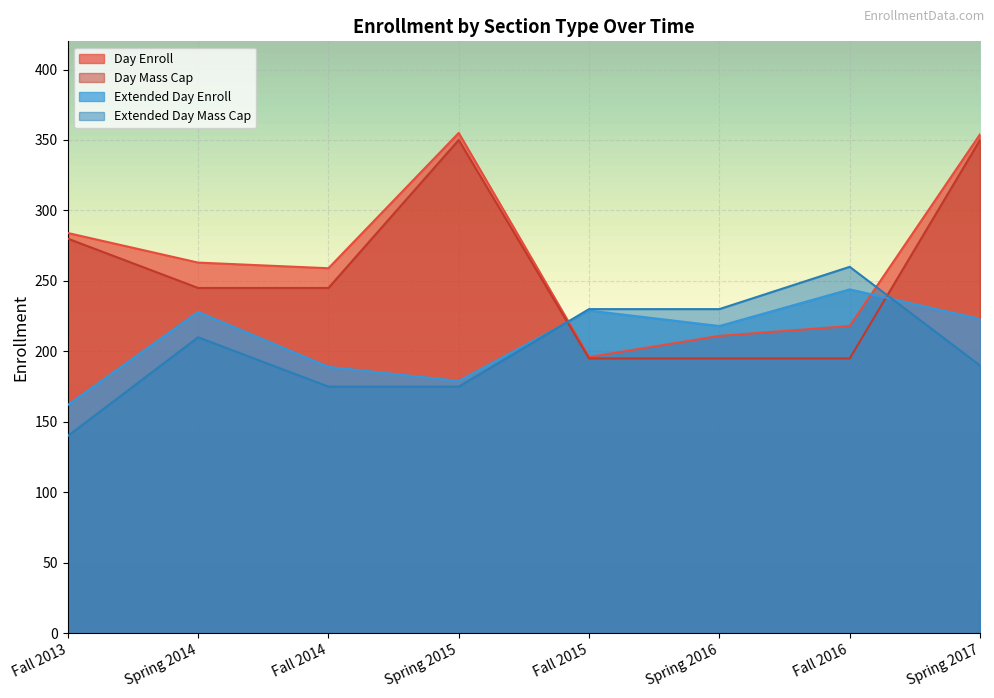

At which label does Day Enroll reach its peak?

Spring 2015